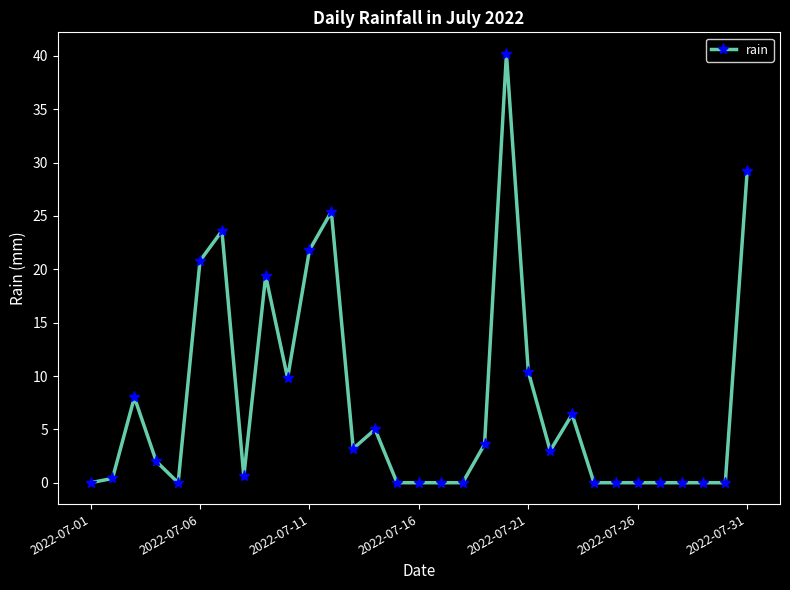

What is the value of the 21st point from the left?

10.4